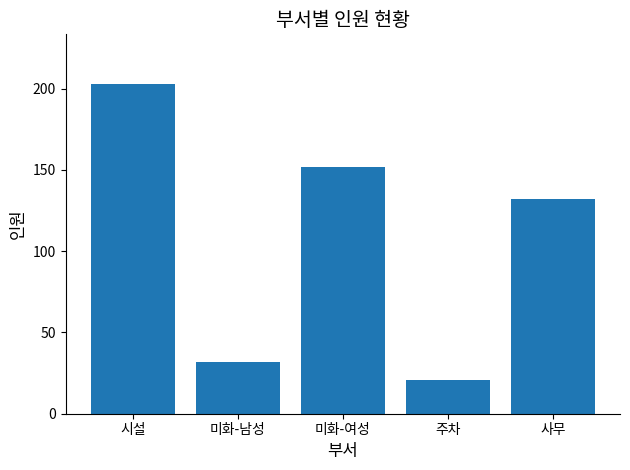

What is the difference between the maximum and minimum values?

182